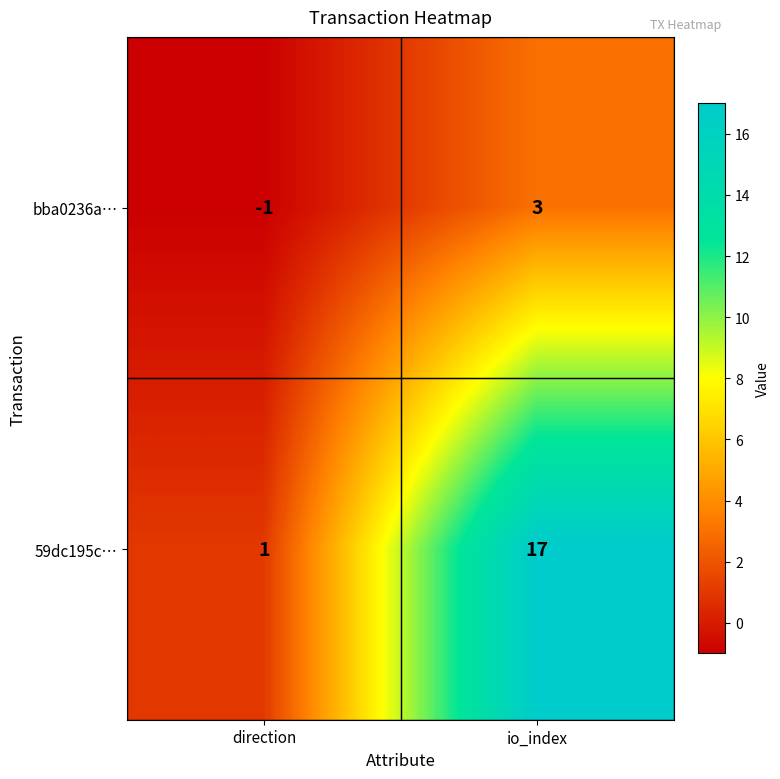

What is the average value of the 59dc195c… series?

9